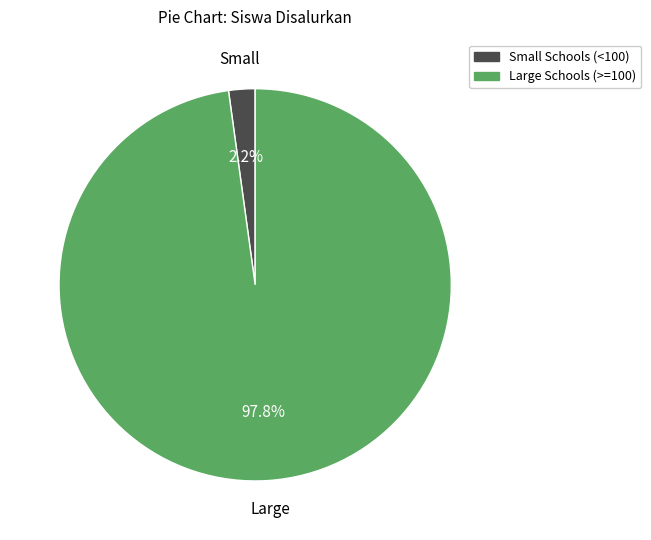

Does any single category account for the majority?

Yes